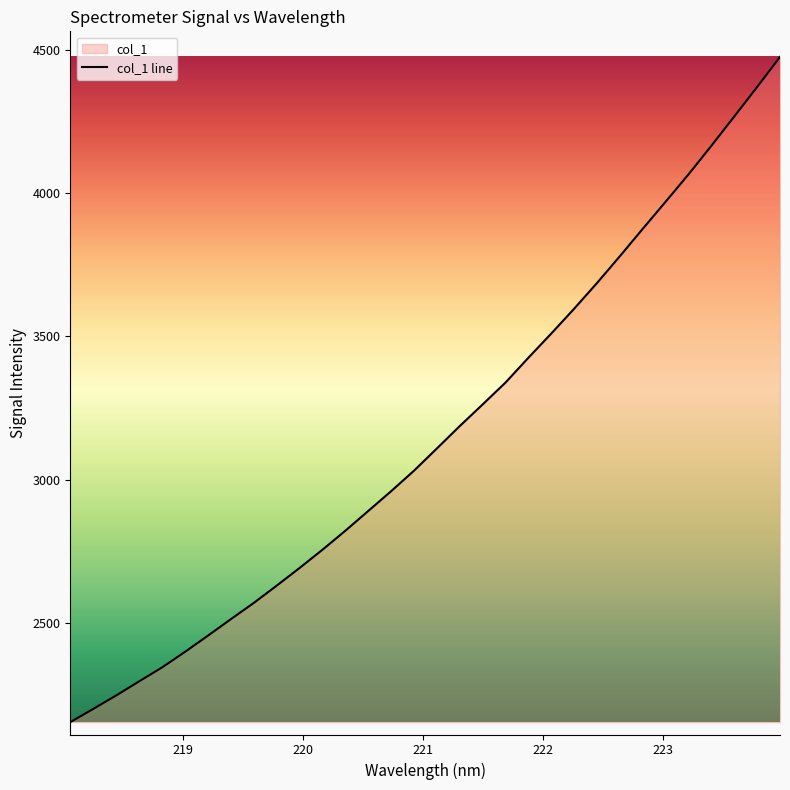

What is the maximum value shown in the chart?

4476.2